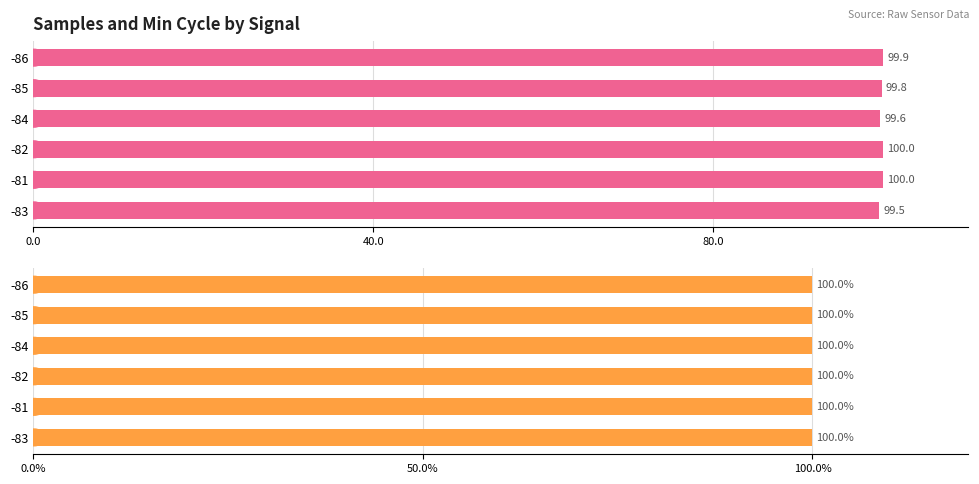

What are all the series names shown in the legend?

Samples, Min_cycle